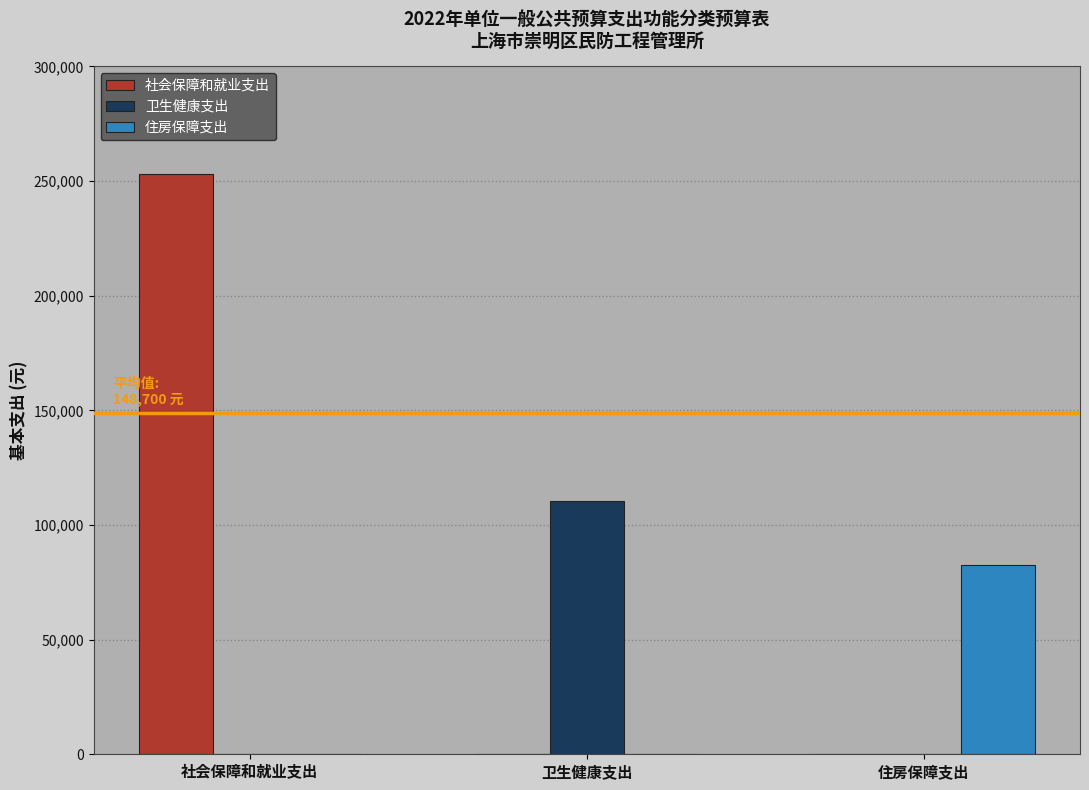

What is the sum of all 卫生健康支出 values?

110400